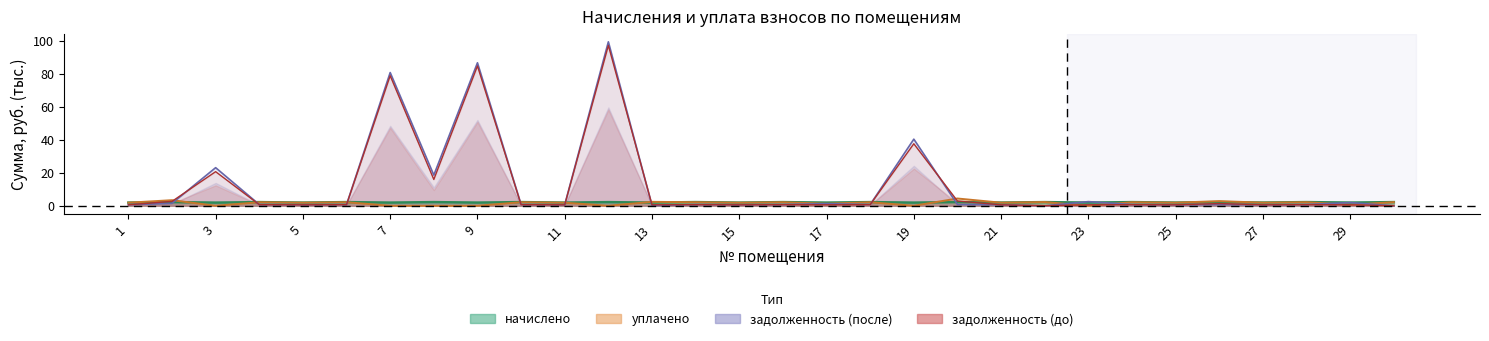

True or false: задолженность_после has a value of 0.3 at 11.

False